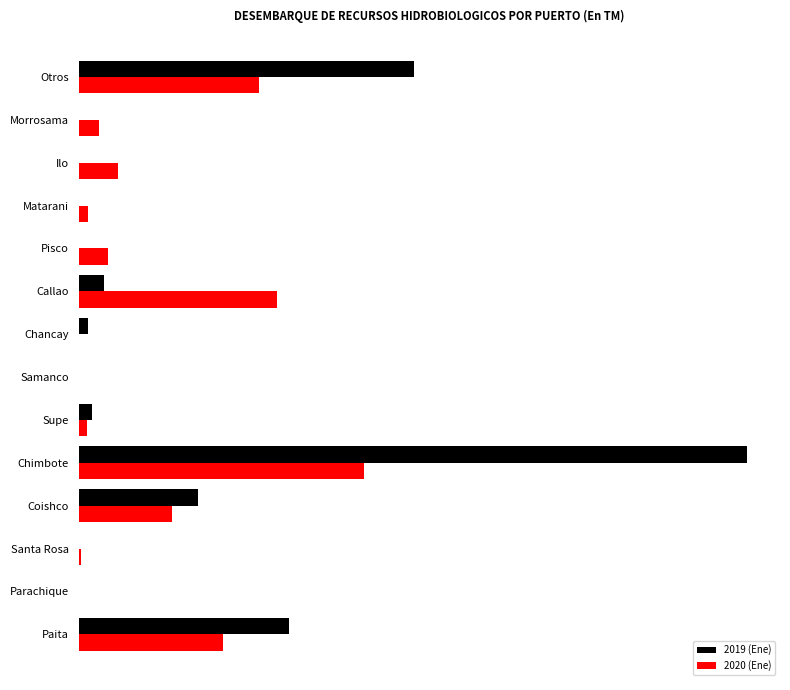

At which label is 2019 (Ene) closest to 3520?

Otros